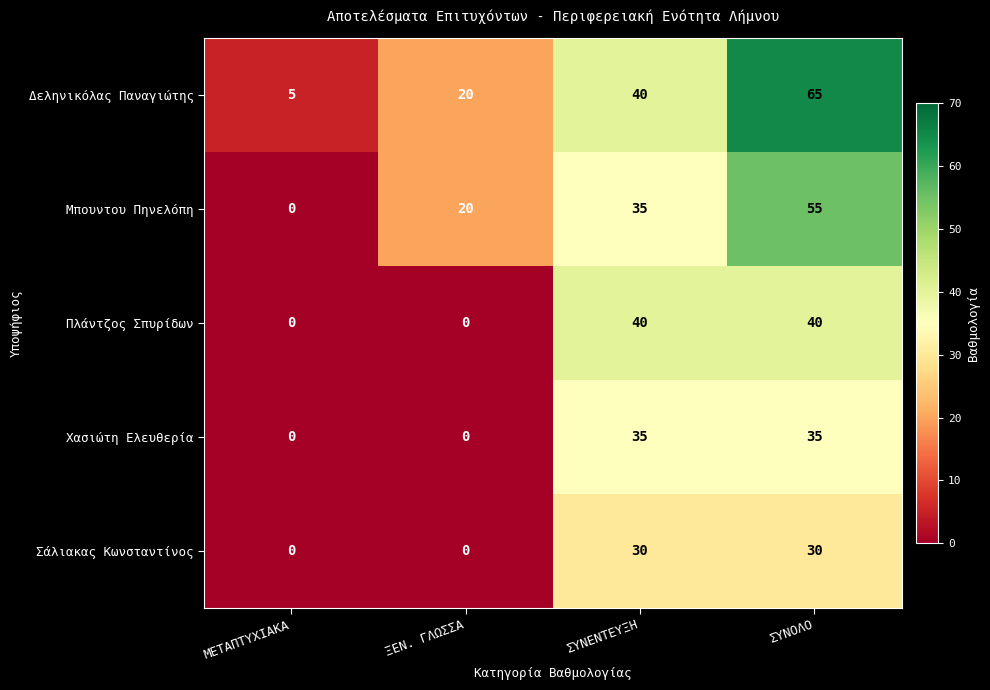

Reading left to right, what are all the values shown in this chart?

Δεληνικόλας Παναγιώτης: ΜΕΤΑΠΤΥΧΙΑΚΑ=5	ΞΕΝ. ΓΛΩΣΣΑ=20	ΣΥΝΕΝΤΕΥΞΗ=40	ΣΥΝΟΛΟ=65
Μπουντου Πηνελόπη: ΜΕΤΑΠΤΥΧΙΑΚΑ=0	ΞΕΝ. ΓΛΩΣΣΑ=20	ΣΥΝΕΝΤΕΥΞΗ=35	ΣΥΝΟΛΟ=55
Πλάντζος Σπυρίδων: ΜΕΤΑΠΤΥΧΙΑΚΑ=0	ΞΕΝ. ΓΛΩΣΣΑ=0	ΣΥΝΕΝΤΕΥΞΗ=40	ΣΥΝΟΛΟ=40
Χασιώτη Ελευθερία: ΜΕΤΑΠΤΥΧΙΑΚΑ=0	ΞΕΝ. ΓΛΩΣΣΑ=0	ΣΥΝΕΝΤΕΥΞΗ=35	ΣΥΝΟΛΟ=35
Σάλιακας Κωνσταντίνος: ΜΕΤΑΠΤΥΧΙΑΚΑ=0	ΞΕΝ. ΓΛΩΣΣΑ=0	ΣΥΝΕΝΤΕΥΞΗ=30	ΣΥΝΟΛΟ=30